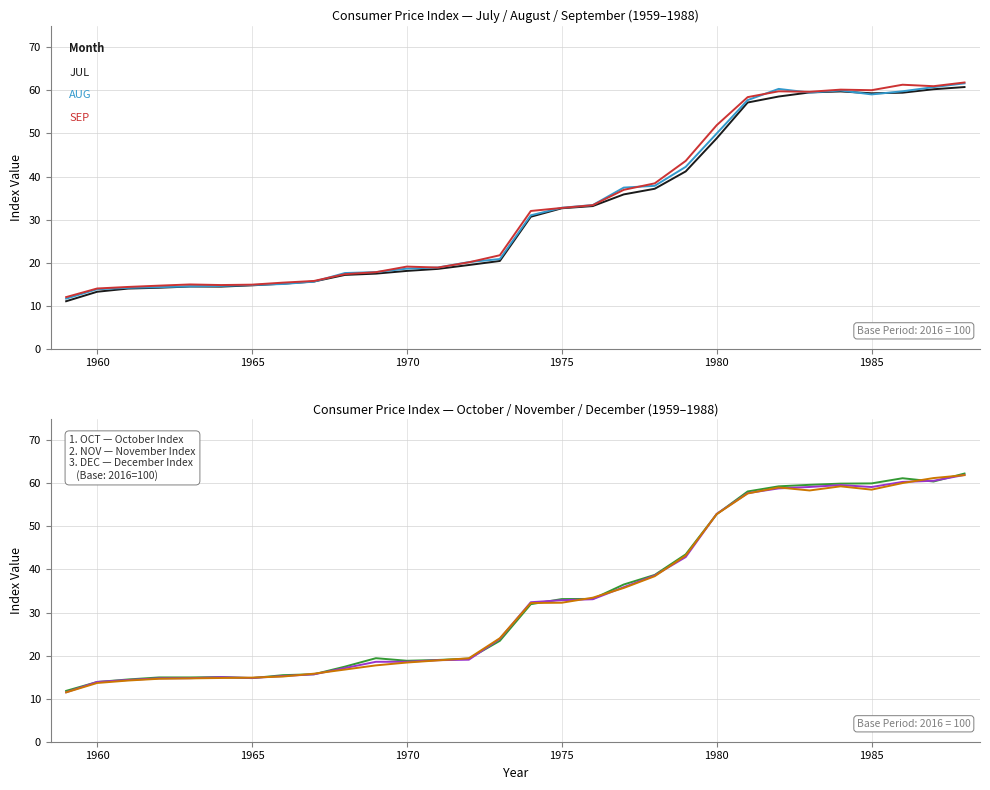

Reading left to right, what are all the values shown in this chart?

JUL: 11.0	13.2	14.0	14.2	14.5	14.4	14.7	15.1	15.6	17.1	17.4	18.1	18.6	19.4	20.4	30.7	32.6	33.1	35.9	37.2	41.2	48.9	57.2	58.6	59.5	59.8	59.3	59.5	60.3	60.8
AUG: 11.6	13.8	14.2	14.3	14.5	14.6	14.8	15.0	15.6	17.6	17.8	18.6	18.9	20.1	20.8	31.0	32.8	33.4	37.4	37.8	42.2	50.0	57.8	60.4	59.5	60.0	59.1	59.8	60.8	61.6
SEP: 12.0	14.0	14.4	14.7	14.9	14.8	14.9	15.4	15.8	17.3	17.8	19.1	18.9	20.1	21.7	32.0	32.7	33.4	36.9	38.4	43.6	51.9	58.4	59.8	59.7	60.2	60.0	61.3	61.0	61.8
OCT: 11.8	13.9	14.5	14.9	14.9	15.0	14.8	15.5	15.7	17.4	19.4	18.8	19.0	19.3	23.4	31.9	33.1	33.2	36.5	38.7	43.5	52.8	58.1	59.3	59.7	59.9	60.0	61.2	60.4	62.3
NOV: 11.5	13.9	14.3	14.7	14.8	15.0	14.8	15.2	15.7	17.1	18.6	18.6	18.9	19.1	23.9	32.4	32.9	33.1	35.9	38.6	42.9	52.9	57.7	58.8	59.2	59.6	59.1	60.3	60.6	62.0
DEC: 11.5	13.6	14.2	14.6	14.7	14.8	14.9	15.1	15.8	16.8	17.7	18.4	18.9	19.4	24.0	32.2	32.3	33.5	35.7	38.4	43.2	52.9	57.6	59.0	58.4	59.3	58.5	60.1	61.2	61.9